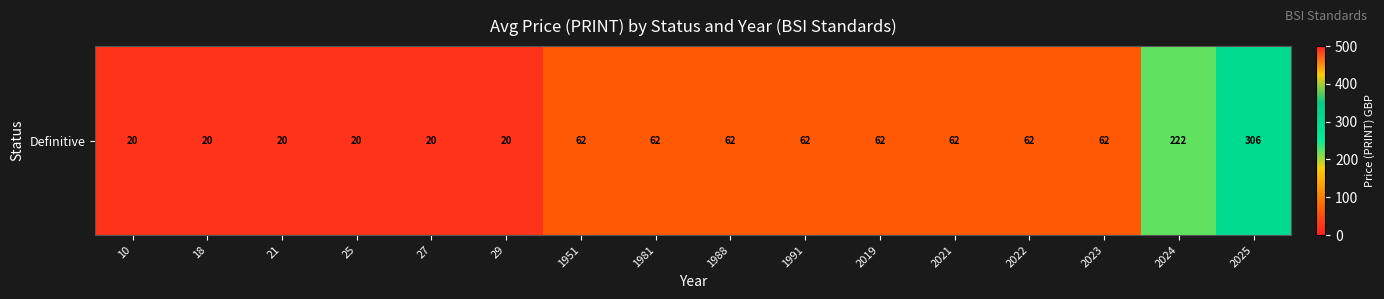

How many distinct data groups are displayed?

1